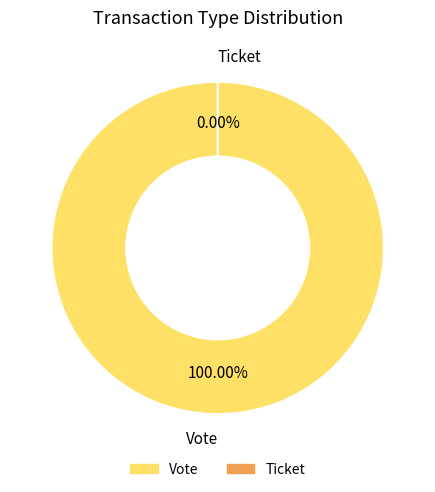

To the nearest percent, what is the combined percentage of Vote and Ticket?

100%